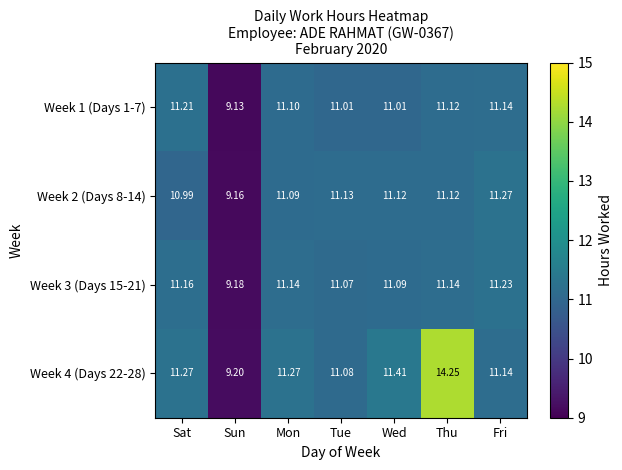

What is the total value across all series at Tue?

44.3